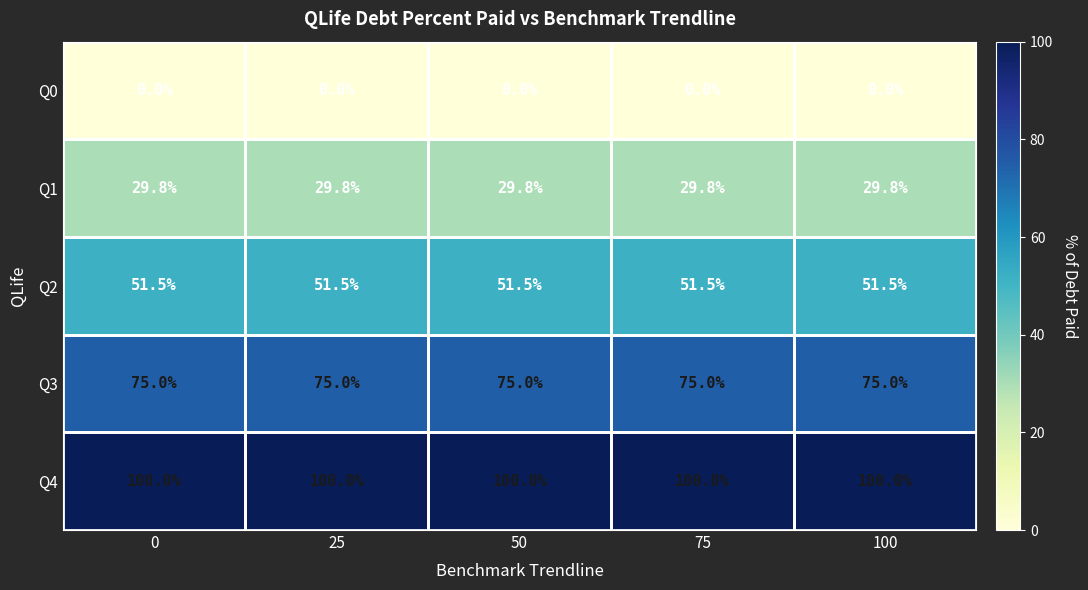

At 0, list the series in order from smallest to largest.

Q0, Q1, Q2, Q3, Q4